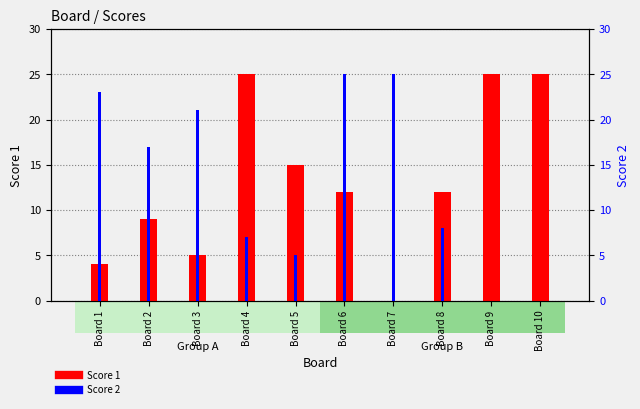

True or false: Score 2 has a value of 37 at Board 1.

False